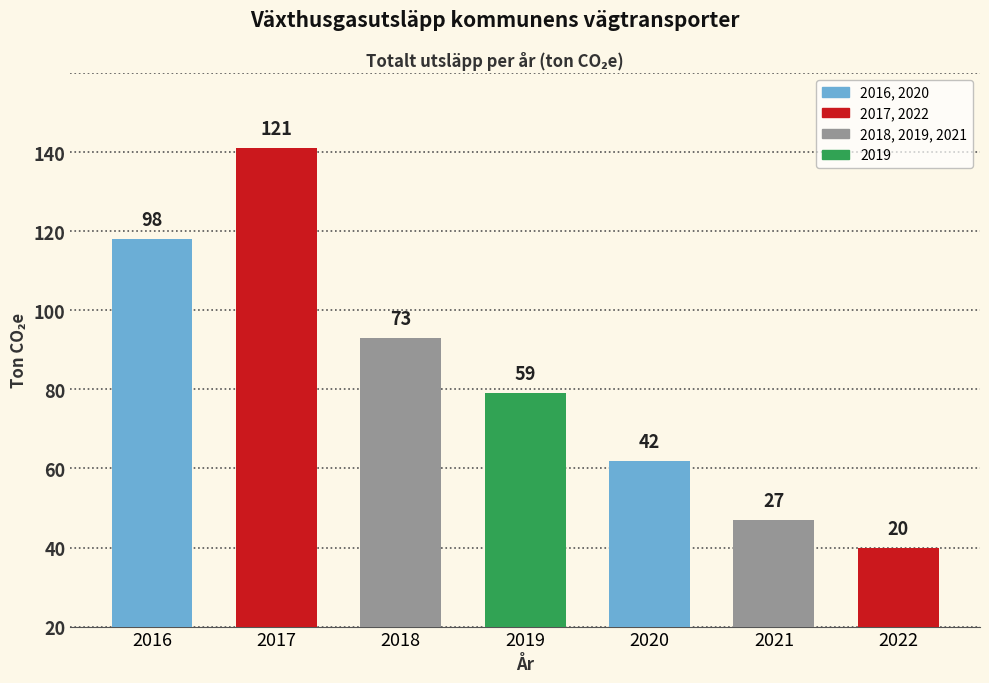

Rank the categories by value from highest to lowest.

2017, 2016, 2018, 2019, 2020, 2021, 2022